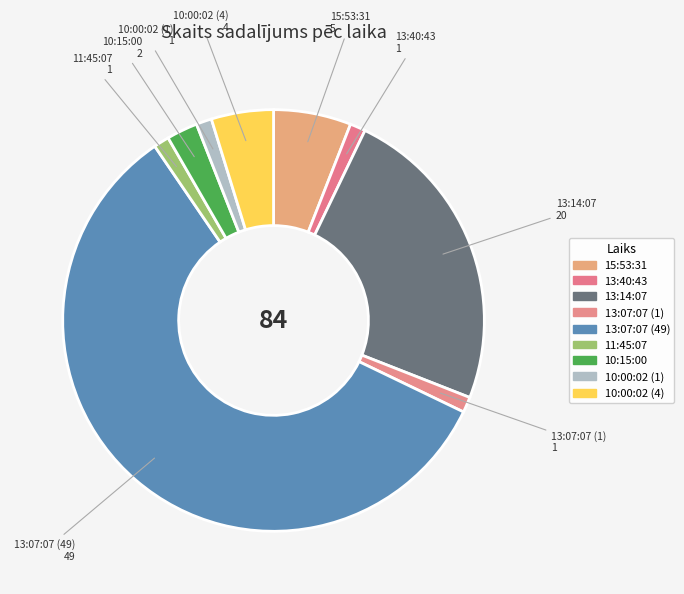

How many segments does this pie chart have?

9